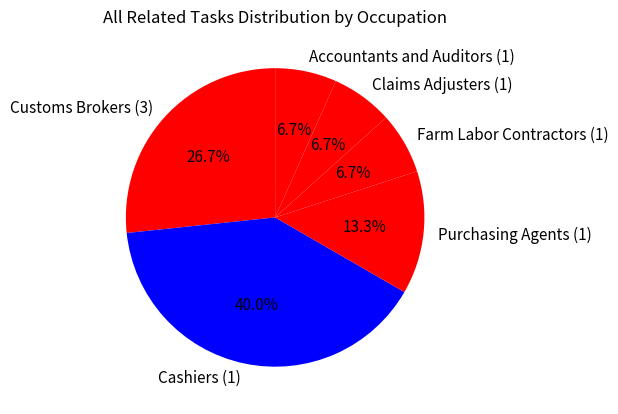

Is Customs Brokers (3) the majority of the pie?

No